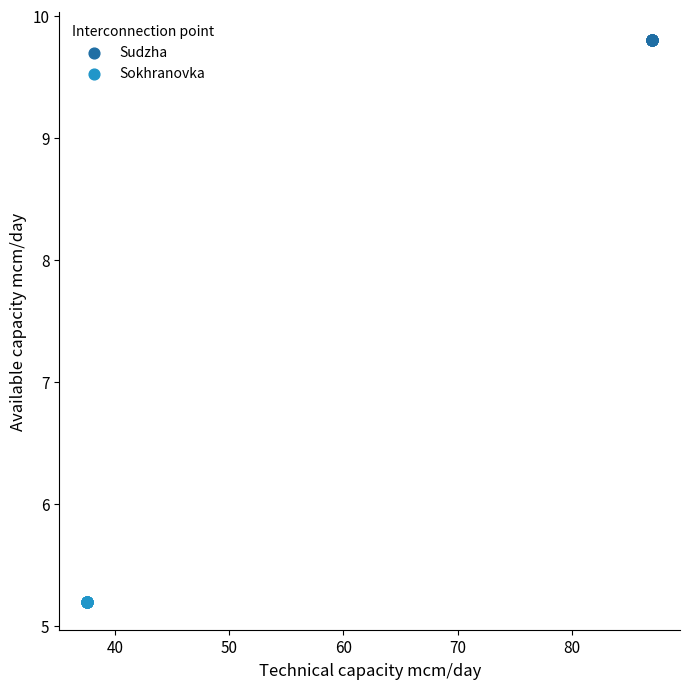

What are all the series names shown in the legend?

Sudzha, Sokhranovka